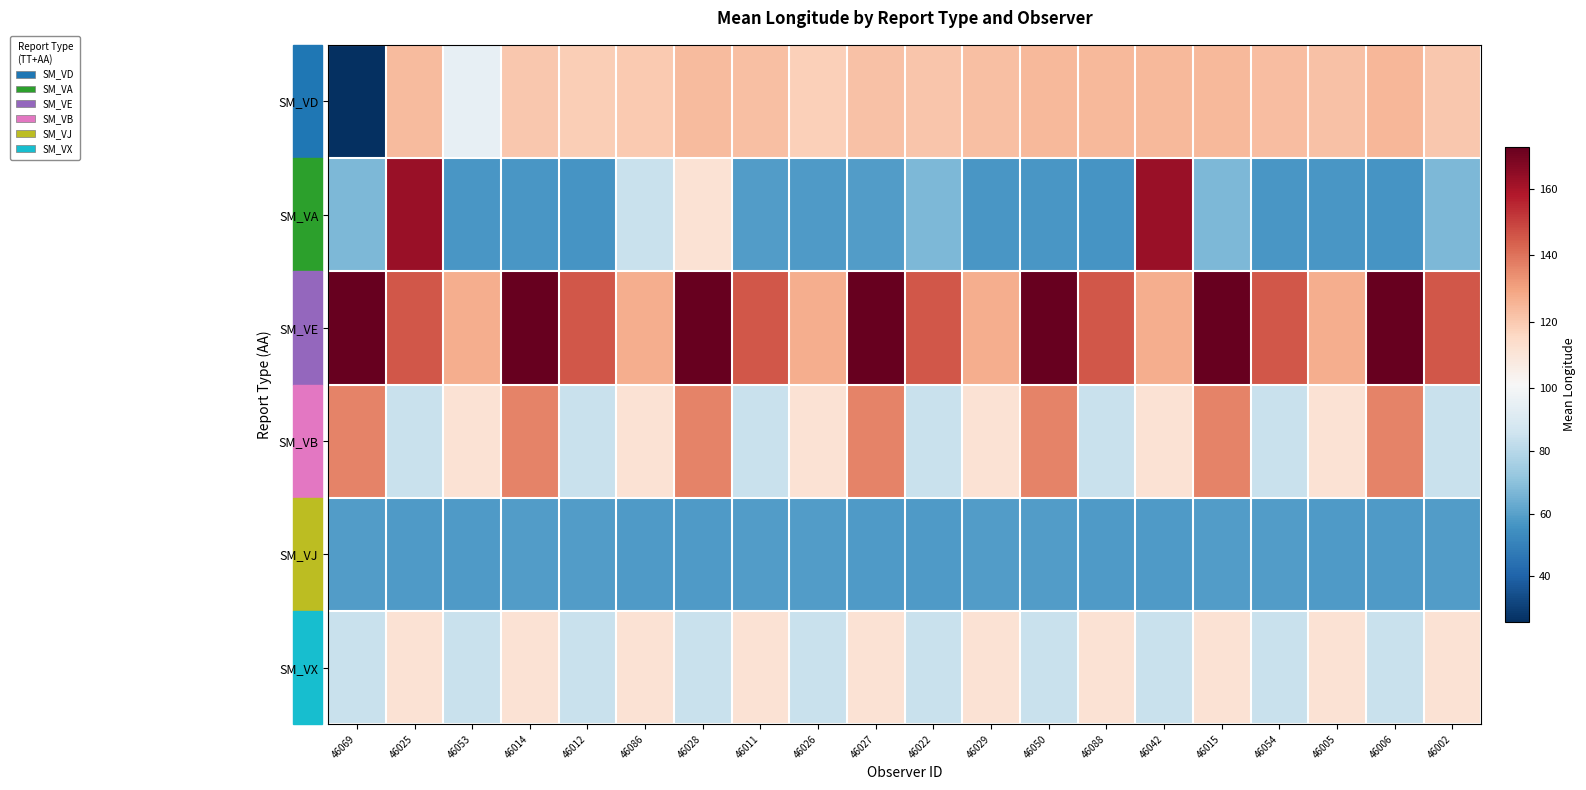

At which category is the sum across all series the highest?

46028